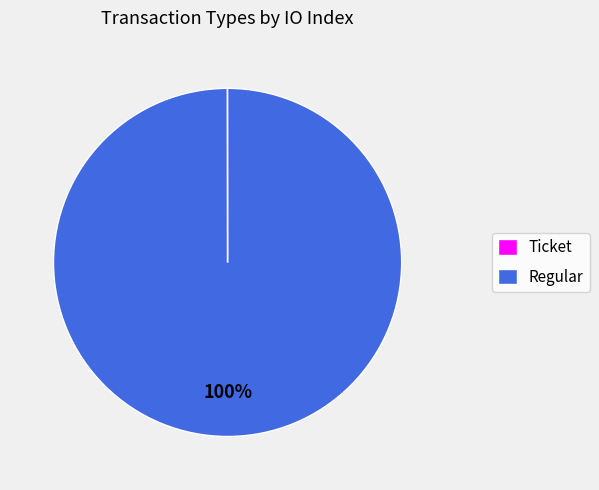

Does any single category account for the majority?

Yes